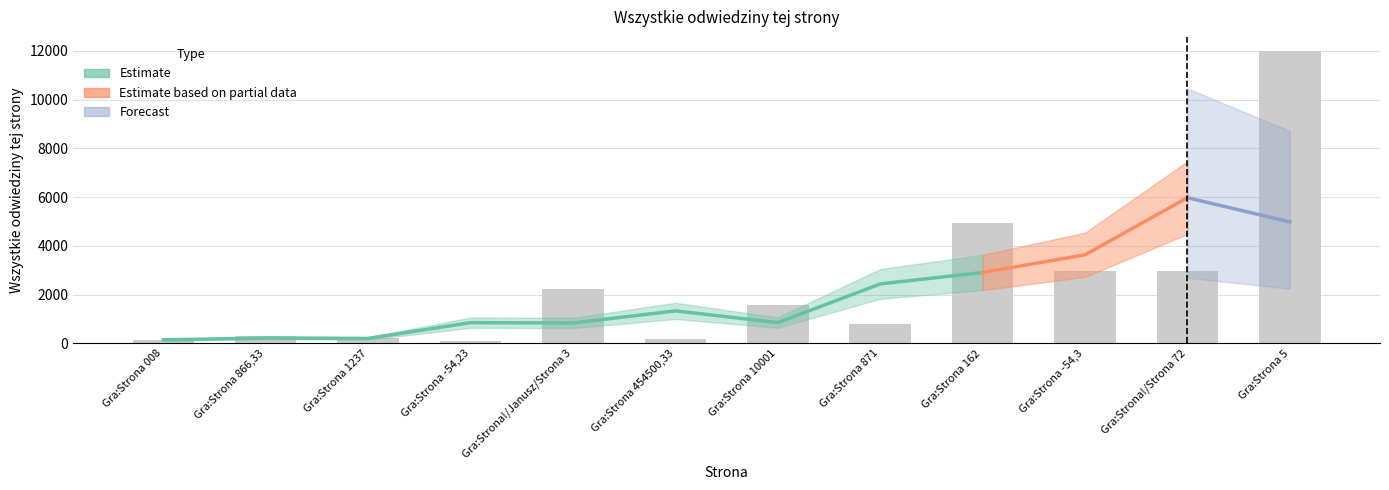

Where does the data first go above 1573?

Gra:Strona!/Janusz/Strona 3